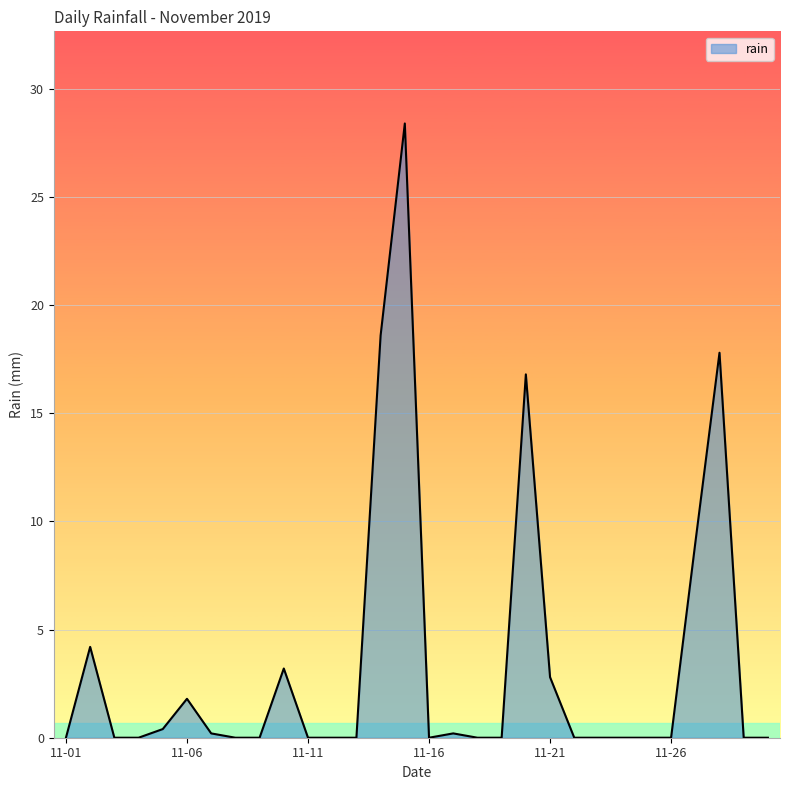

What is the difference between the maximum and minimum values?

28.4